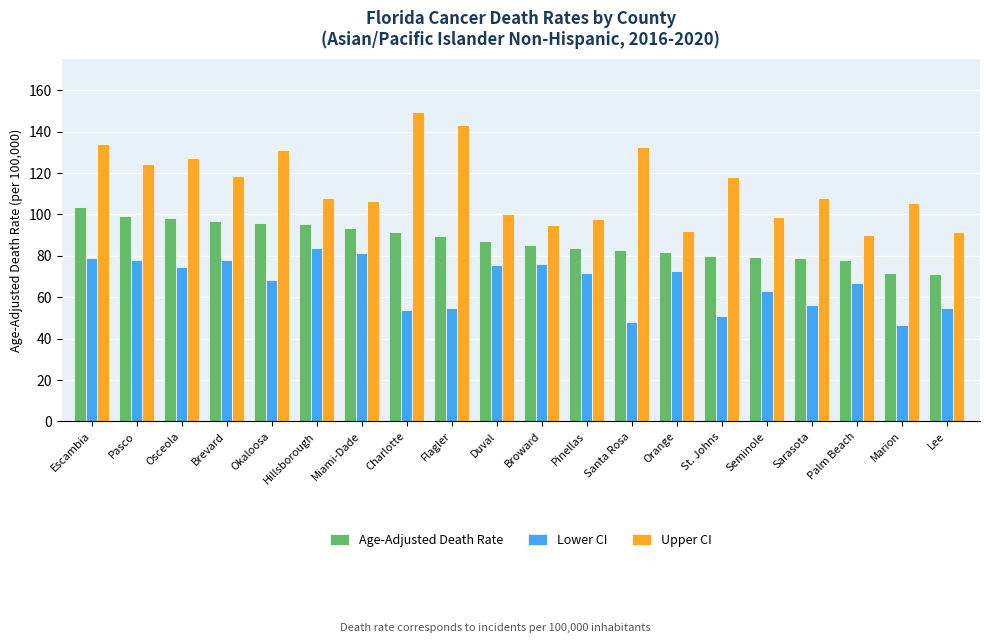

How many distinct data groups are displayed?

3